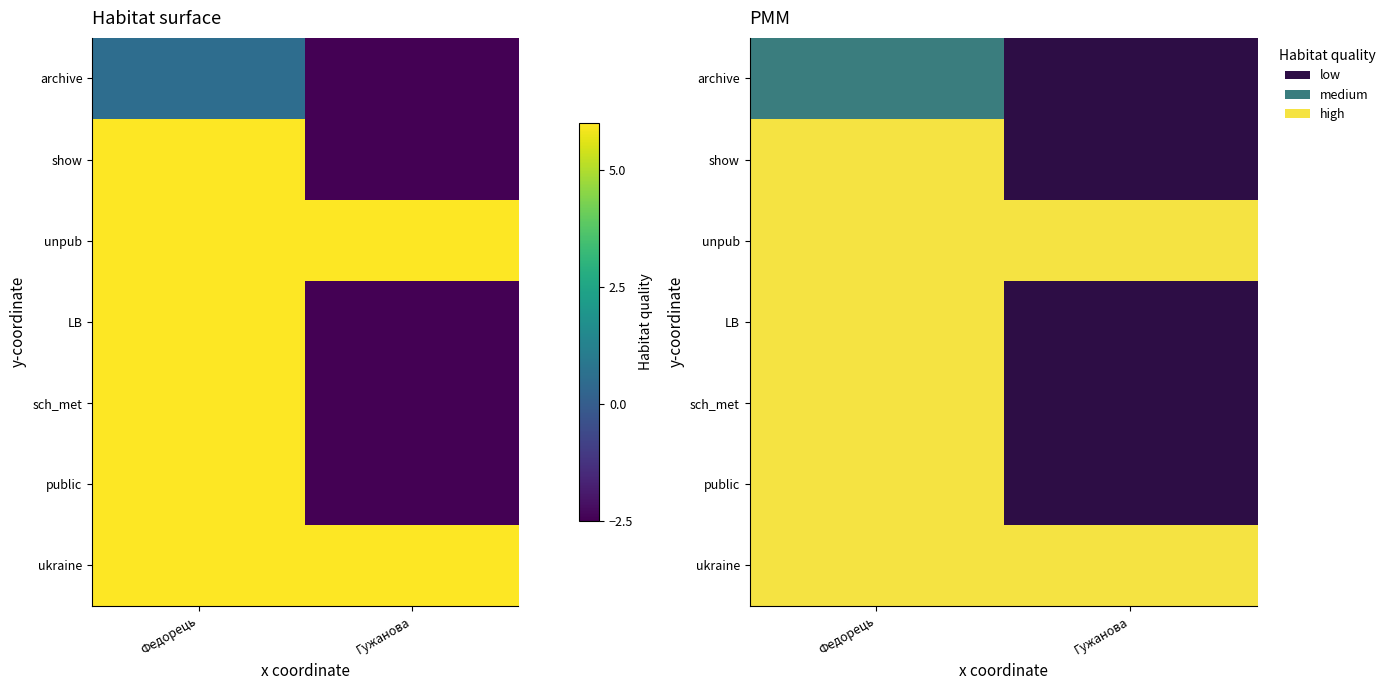

The LB series shows -1 at Гужанова. True or false?

False